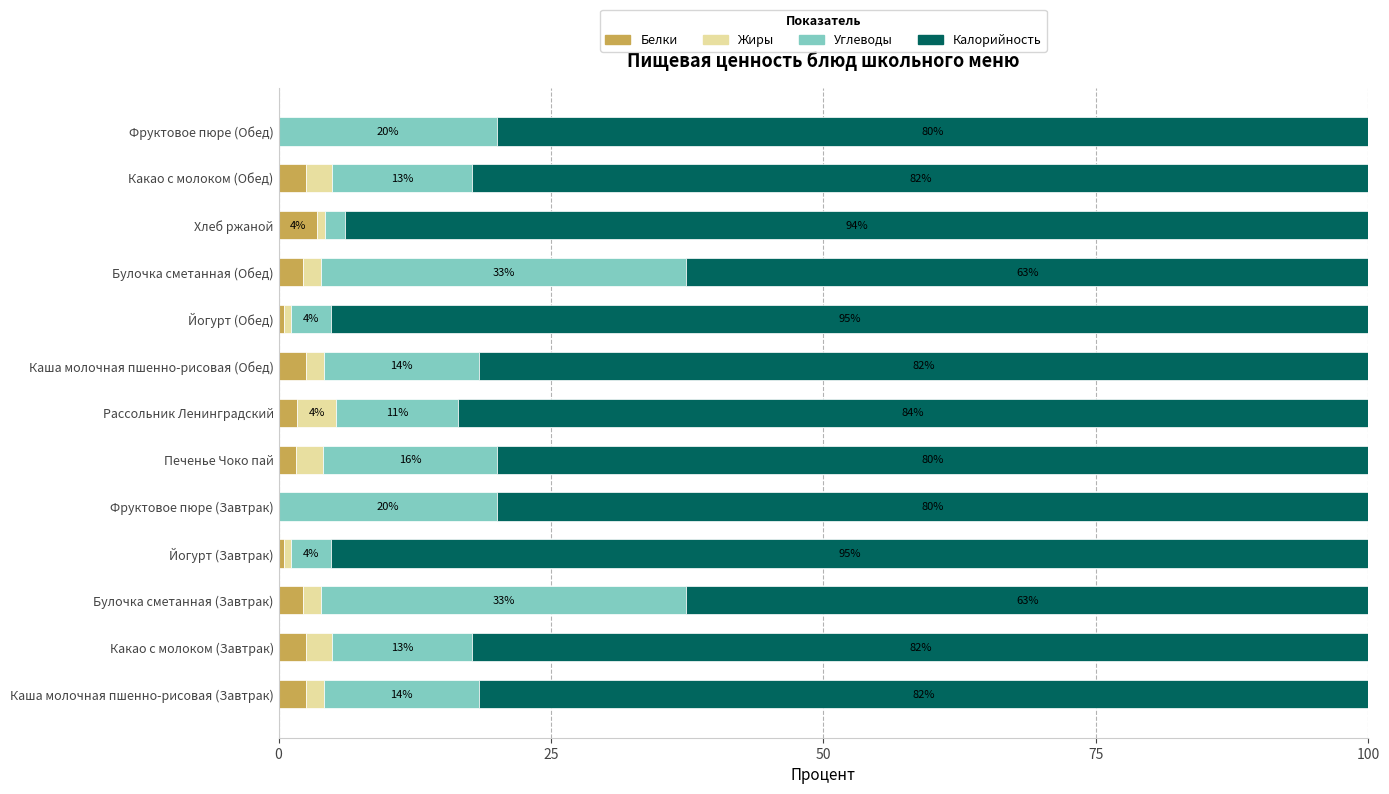

What are all the series names shown in the legend?

Белки, Жиры, Углеводы, Калорийность